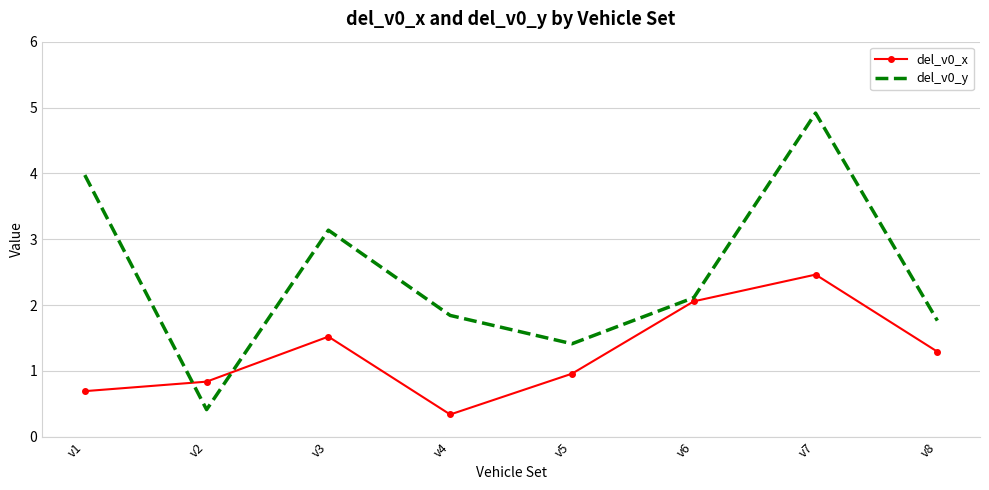

Rank the series at v6 from lowest to highest value.

del_v0_x, del_v0_y